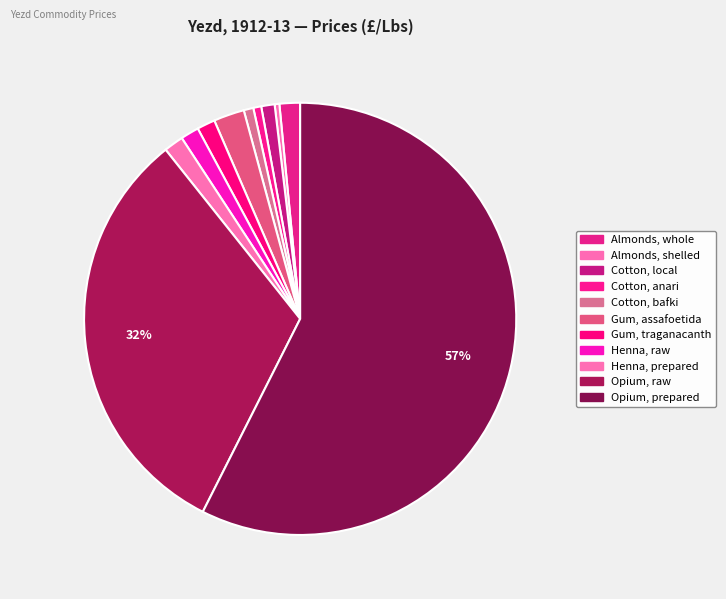

Count the number of slices in the pie.

11